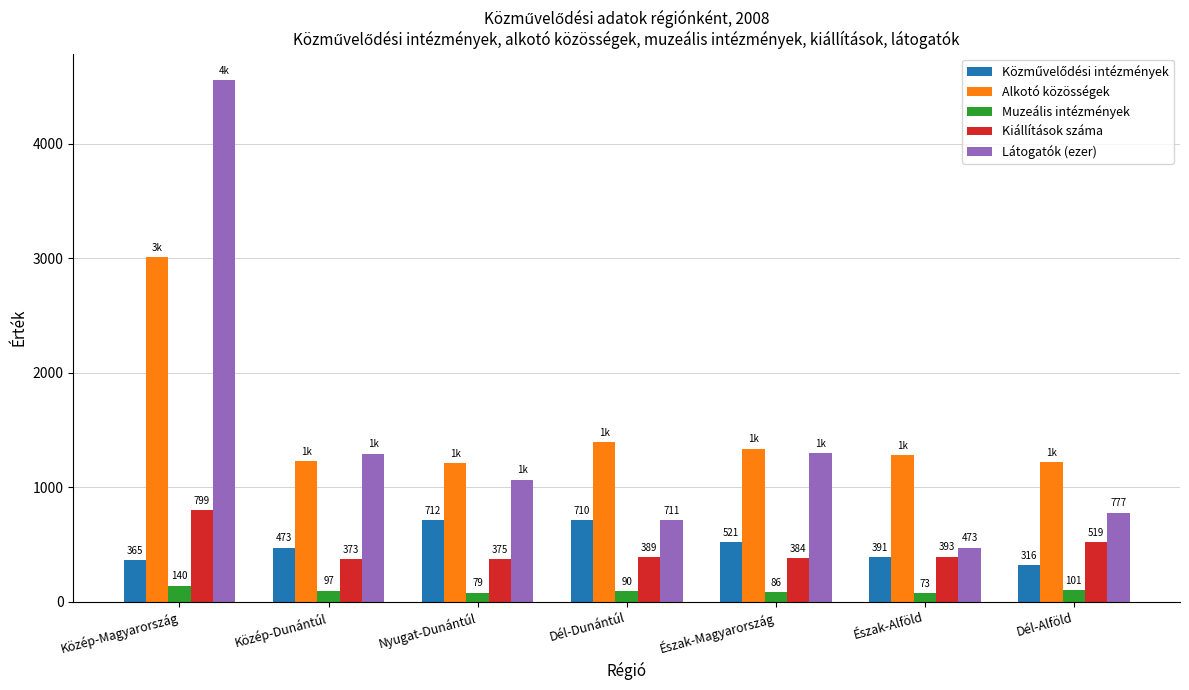

List the labels in order of Látogatók (ezer) value, smallest first.

Észak-Alföld, Dél-Dunántúl, Dél-Alföld, Nyugat-Dunántúl, Közép-Dunántúl, Észak-Magyarország, Közép-Magyarország